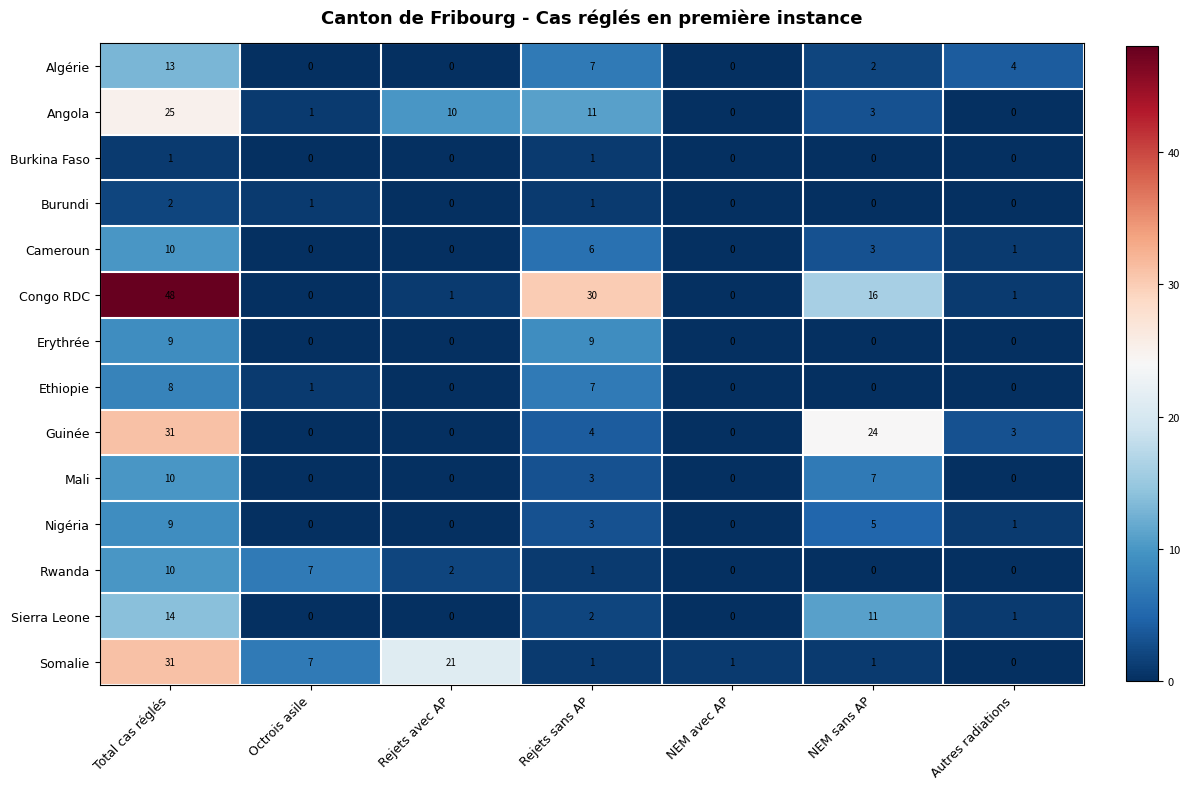

Count the Algérie values in the range 0 to 7.

6